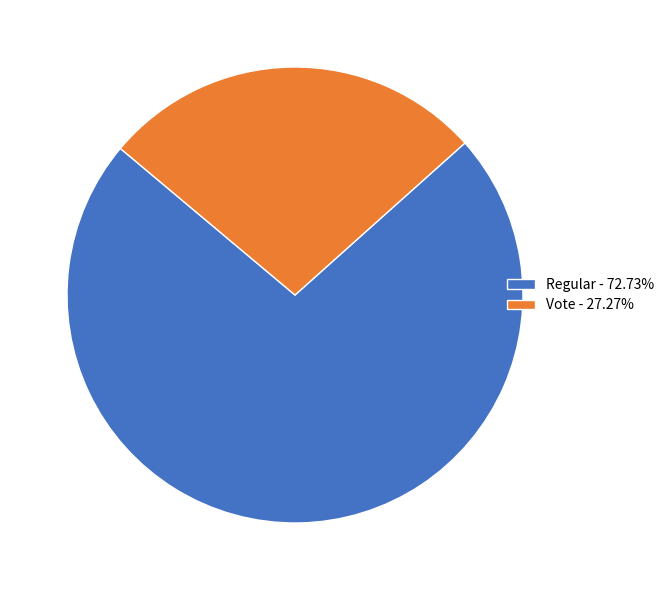

How many segments does this pie chart have?

2